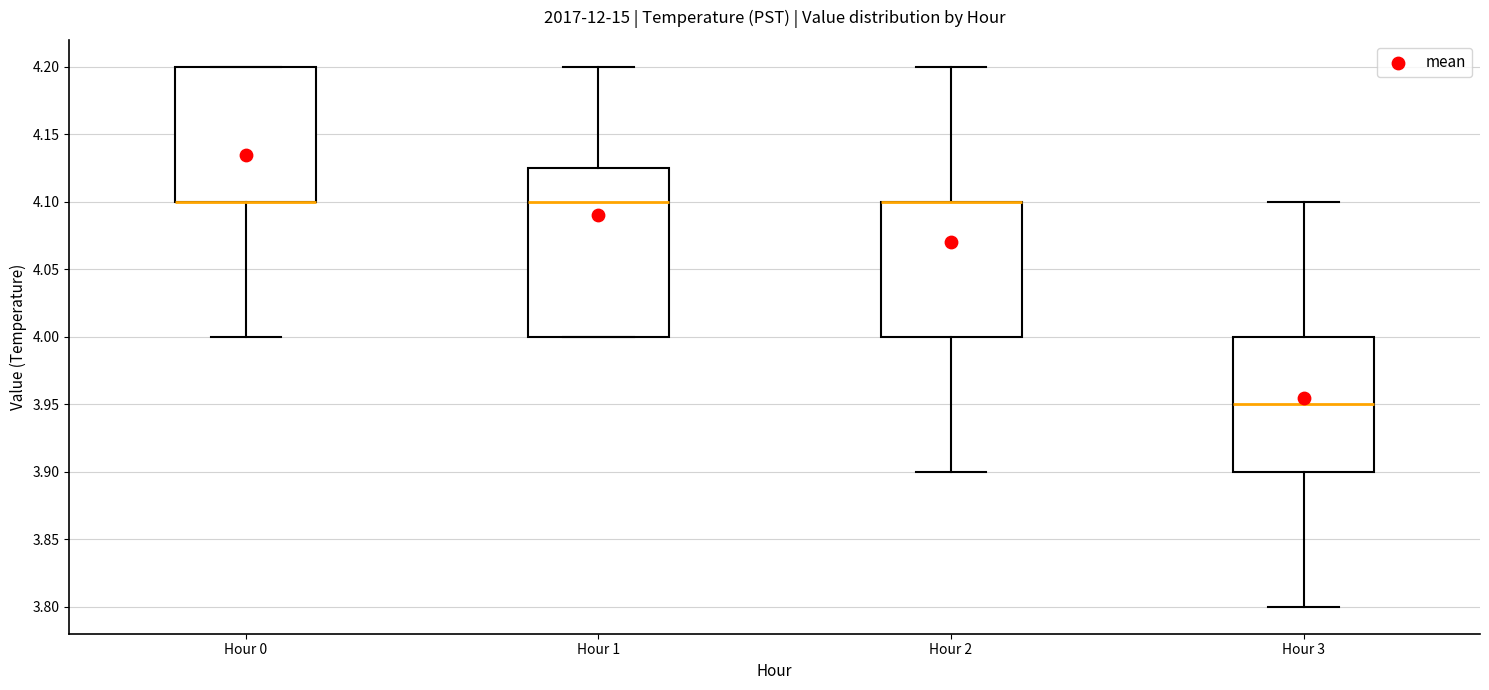

Comparing the boxes themselves (not the whiskers), which one is the tallest?

Hour 1